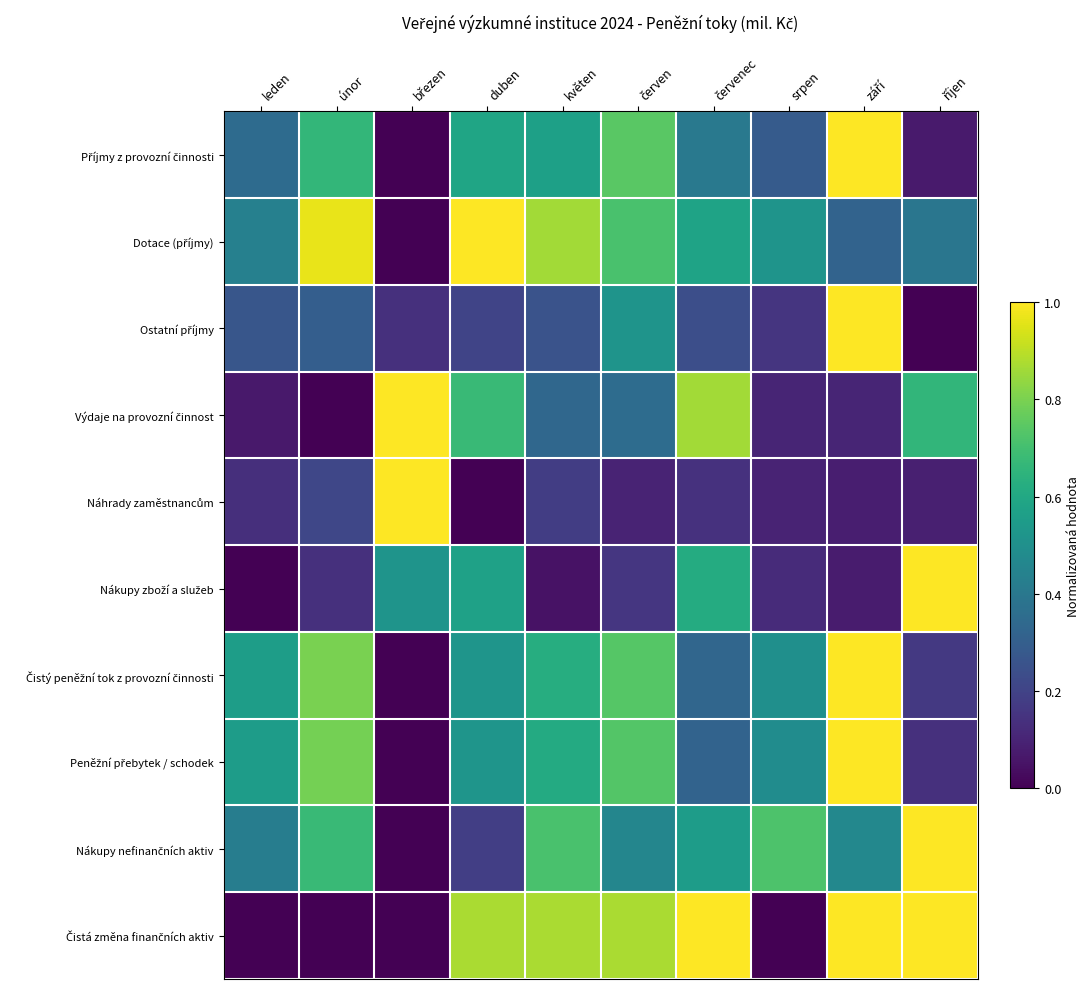

Which series changed the most between leden and květen?

Čistá změna finančních aktiv